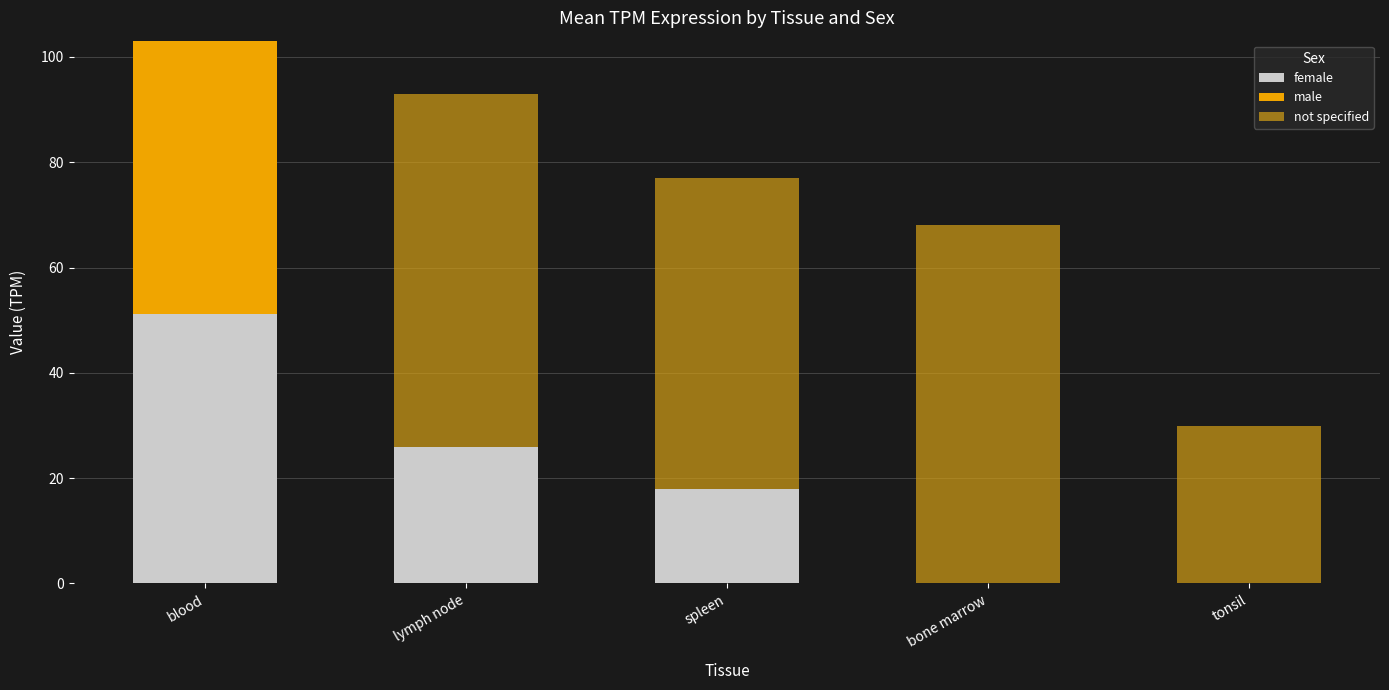

How many distinct data groups are displayed?

3